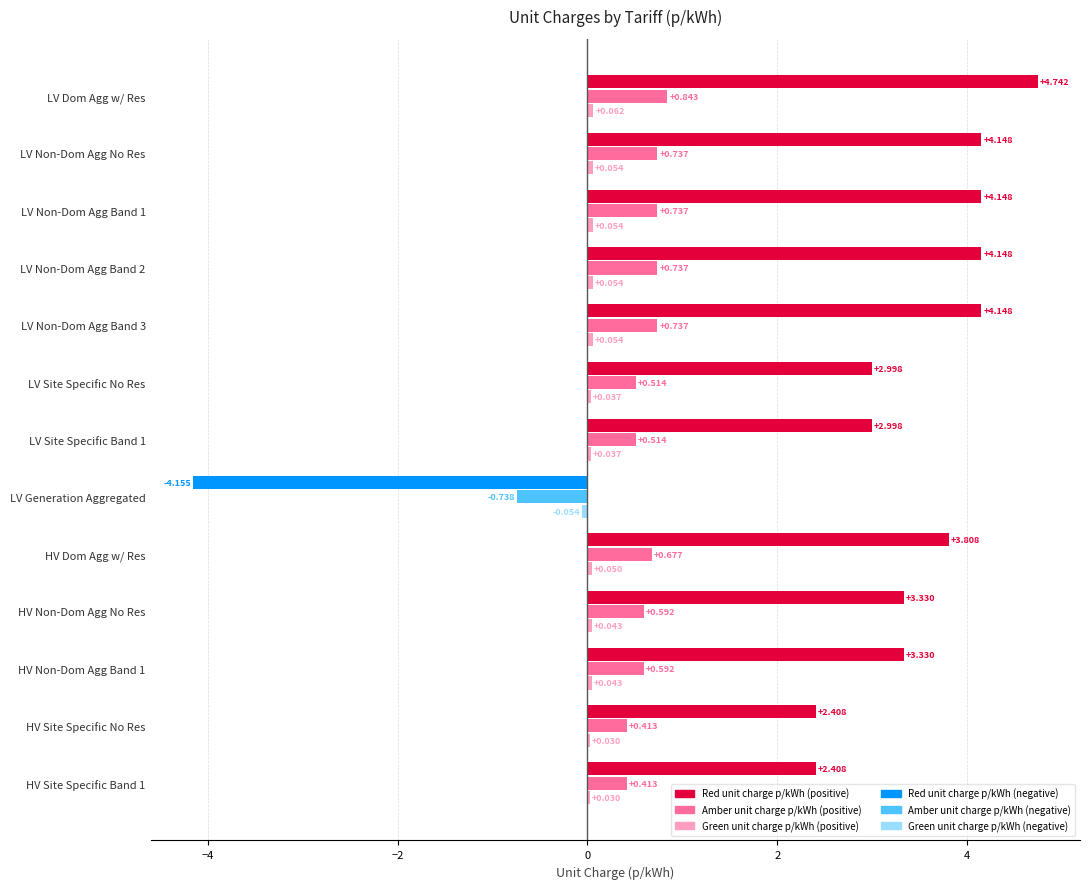

At which category does the chart reach its peak across all series?

LV Dom Agg w/ Res